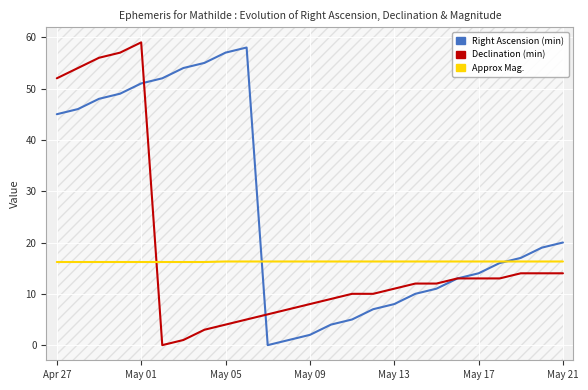

What is the difference between the second highest and minimum values in the Right Ascension (min) series?

57.0